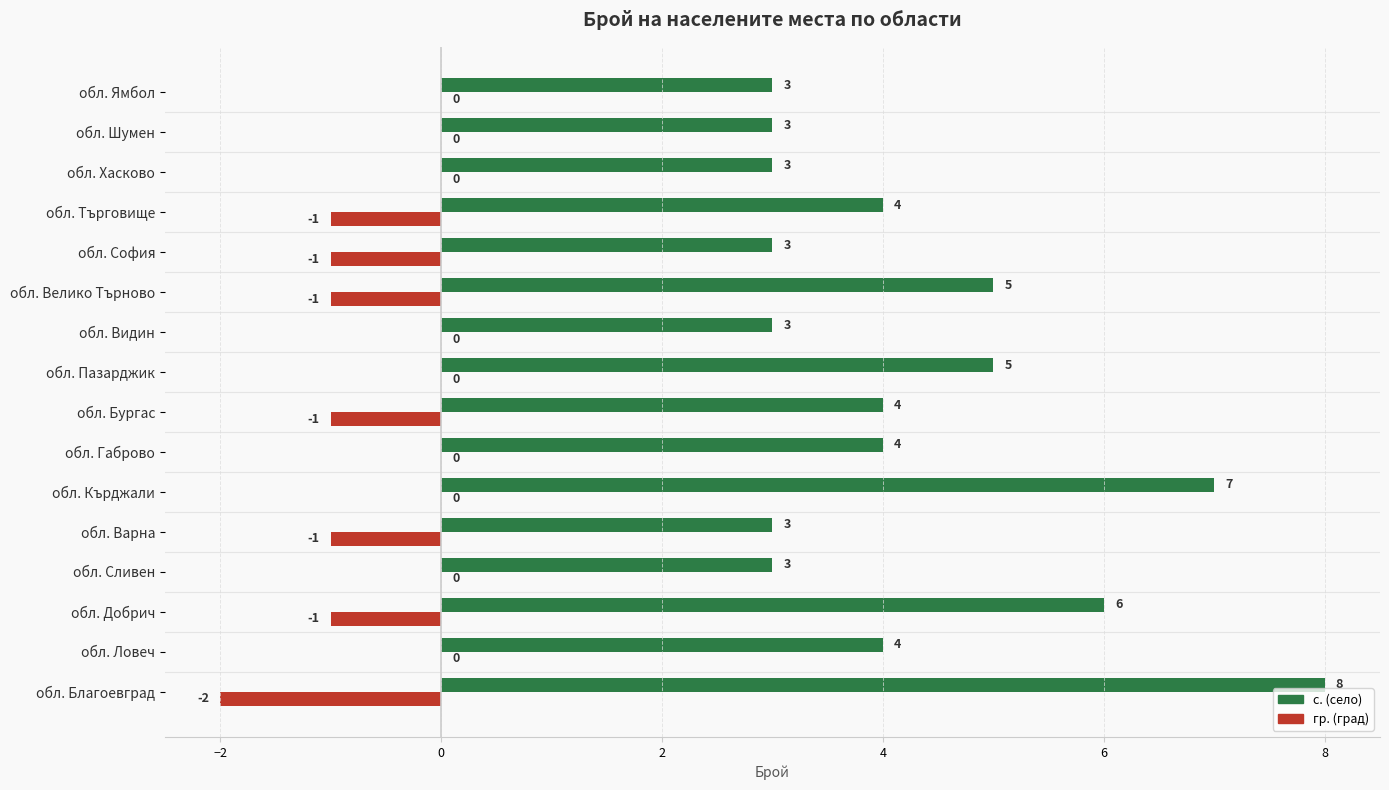

What is the sum of all гр. (град) values?

-8